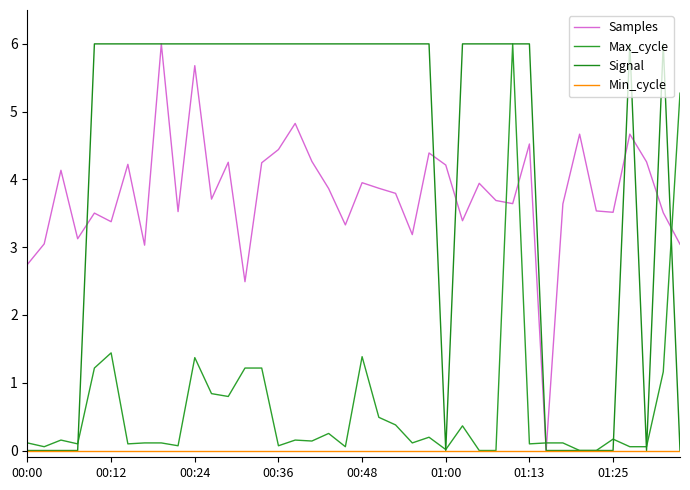

Reading left to right, what are all the values shown in this chart?

Samples: 2.7	3.0	4.1	3.1	3.5	3.4	4.2	3.0	6.0	3.5	5.7	3.7	4.3	2.5	4.2	4.4	4.8	4.3	3.9	3.3	4.0	3.9	3.8	3.2	4.4	4.2	3.4	3.9	3.7	3.6	4.5	0.0	3.6	4.7	3.5	3.5	4.7	4.3	3.5	3.0
Max_cycle: 0.1	0.1	0.2	0.1	1.2	1.4	0.1	0.1	0.1	0.1	1.4	0.8	0.8	1.2	1.2	0.1	0.2	0.1	0.3	0.1	1.4	0.5	0.4	0.1	0.2	0.0	0.4	0.0	0.0	6.0	0.1	0.1	0.1	0.0	0.0	0.2	0.1	0.1	1.2	5.3
Signal: 0.0	0.0	0.0	0.0	6.0	6.0	6.0	6.0	6.0	6.0	6.0	6.0	6.0	6.0	6.0	6.0	6.0	6.0	6.0	6.0	6.0	6.0	6.0	6.0	6.0	0.0	6.0	6.0	6.0	6.0	6.0	0.0	0.0	0.0	0.0	0.0	6.0	0.0	6.0	0.0
Min_cycle: 0.0	0.0	0.0	0.0	0.0	0.0	0.0	0.0	0.0	0.0	0.0	0.0	0.0	0.0	0.0	0.0	0.0	0.0	0.0	0.0	0.0	0.0	0.0	0.0	0.0	0.0	0.0	0.0	0.0	0.0	0.0	0.0	0.0	0.0	0.0	0.0	0.0	0.0	0.0	0.0